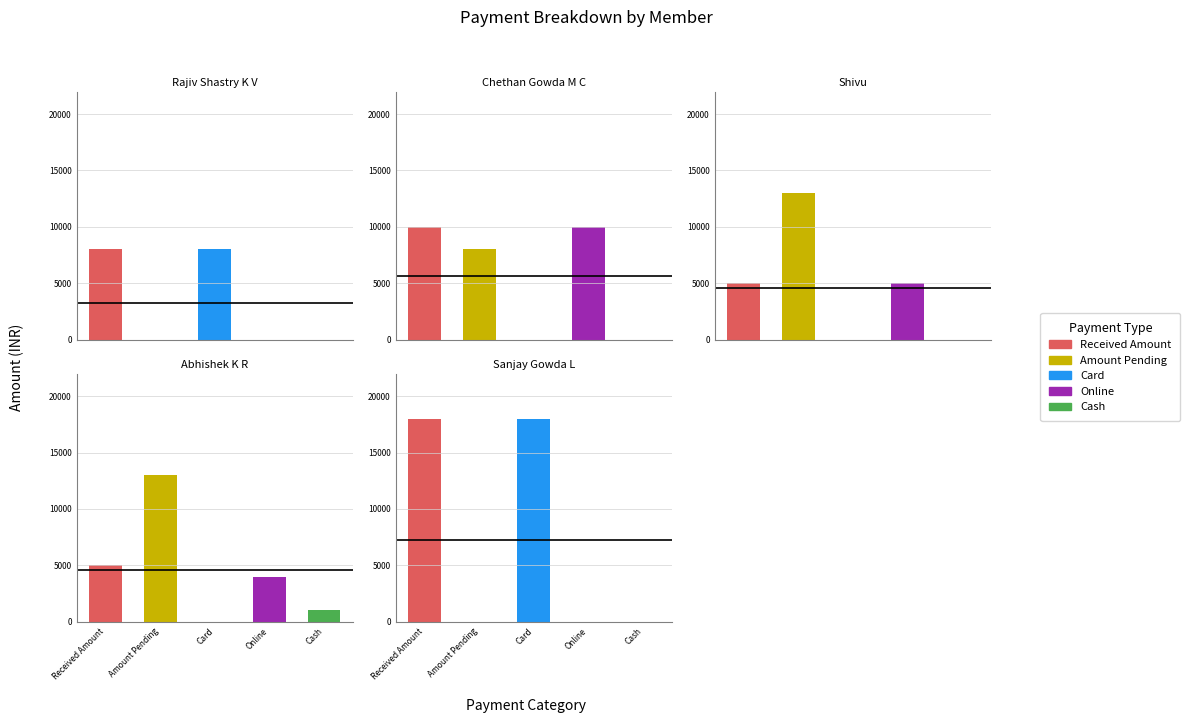

What is the difference between the second highest and second lowest values in the Received Amount series?

5000